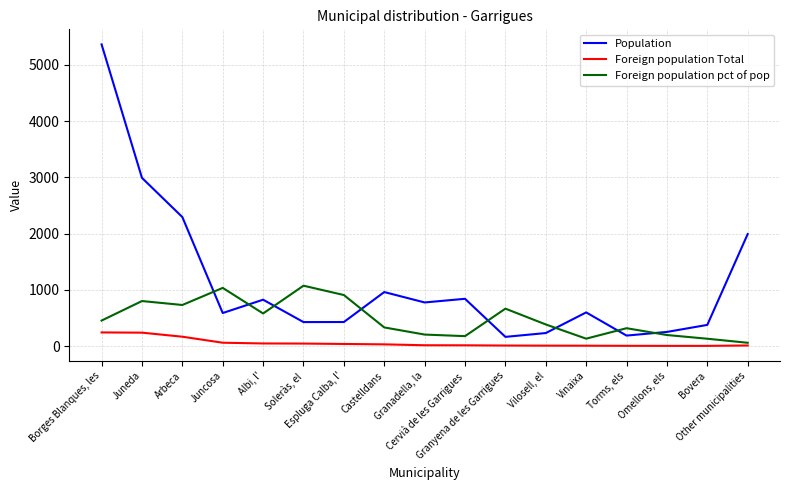

Rank the series by their average value, from lowest to highest.

Foreign population Total, Foreign population pct of pop, Population